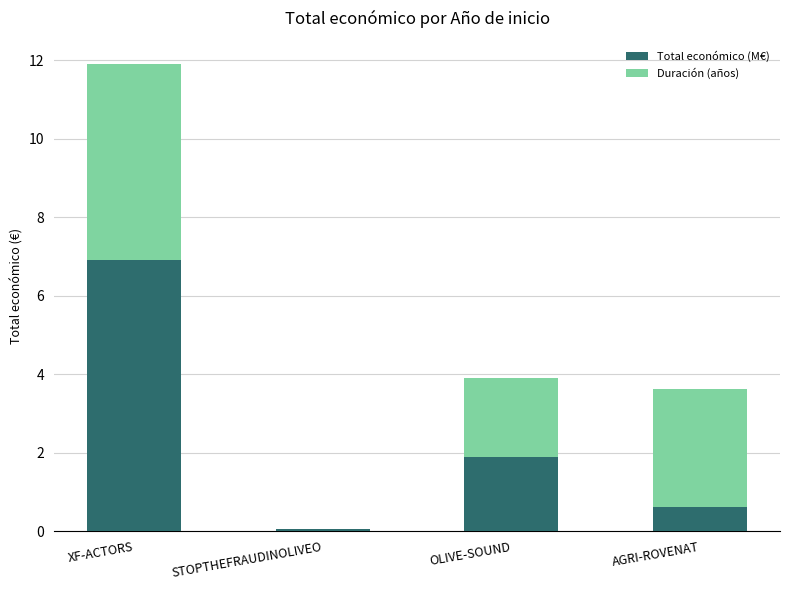

What is the total value across all series at STOPTHEFRAUDINOLIVEO?

0.1